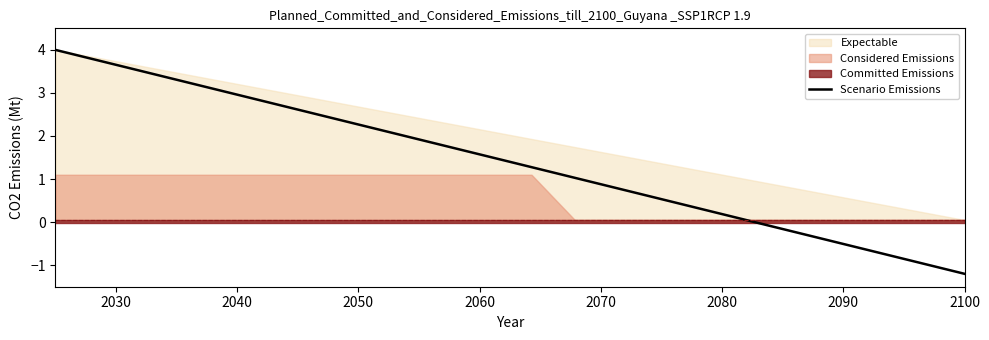

What is the sum of all values?

30.8